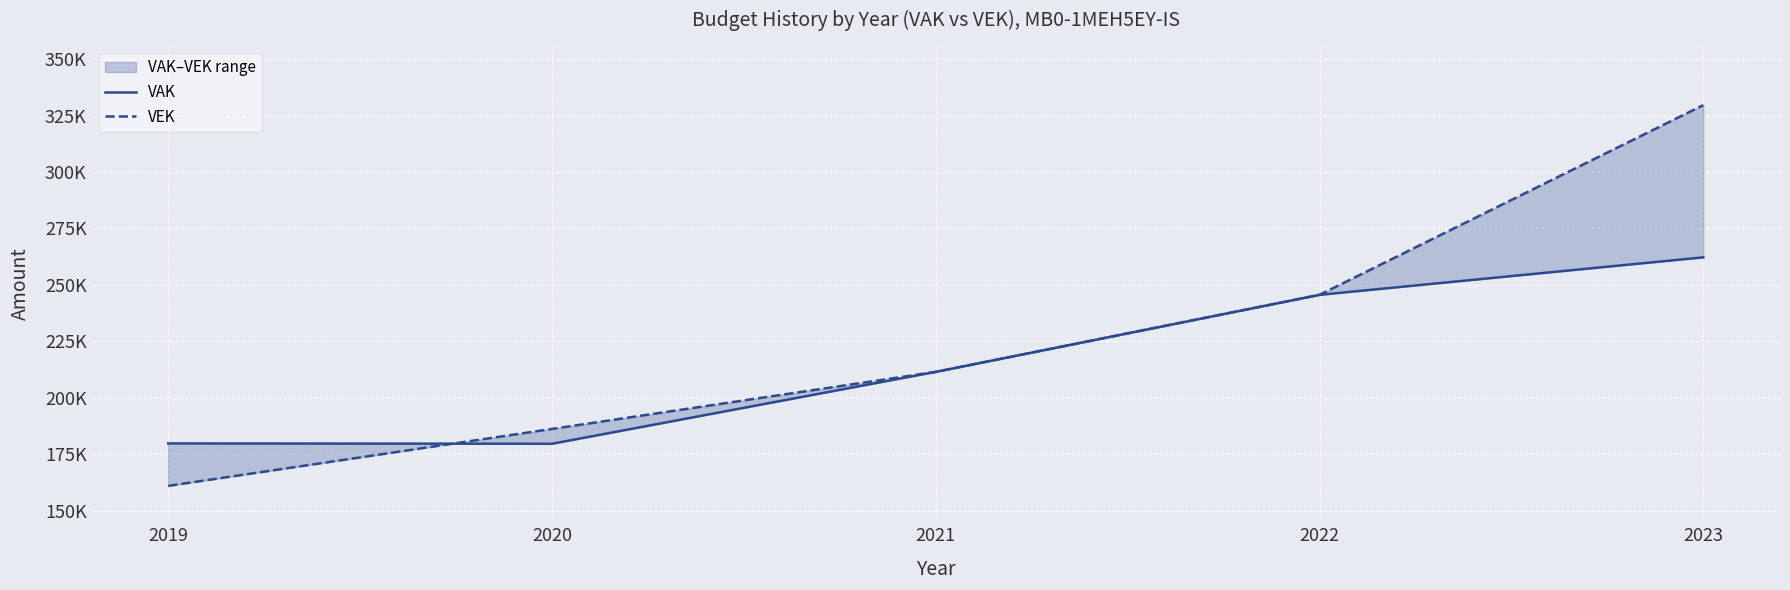

Reading left to right, extract all data points from this chart.

VAK: 2019=179830	2020=179676	2021=211506	2022=245611	2023=262215
VEK: 2019=161028	2020=186240	2021=211506	2022=245611	2023=329595